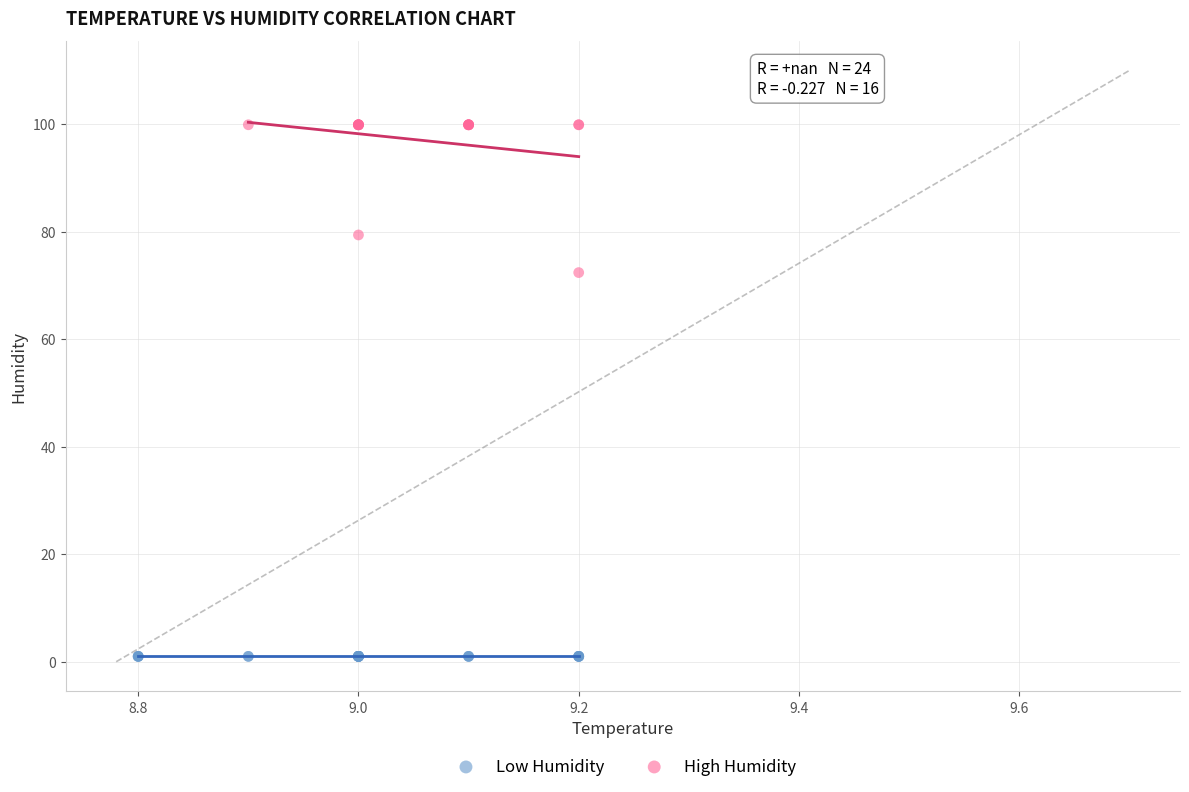

Which series reaches the maximum Y coordinate?

High Humidity